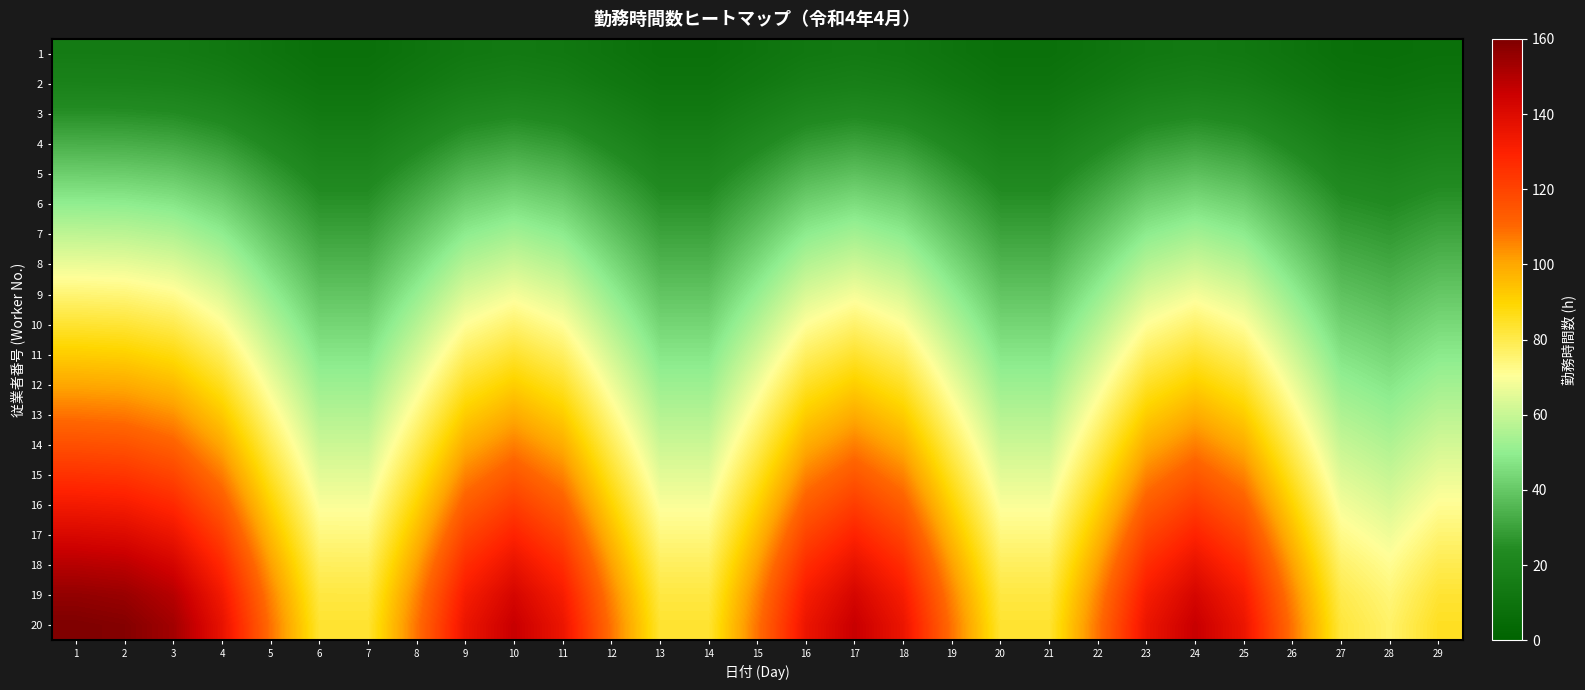

Which series has the largest total across all categories?

20